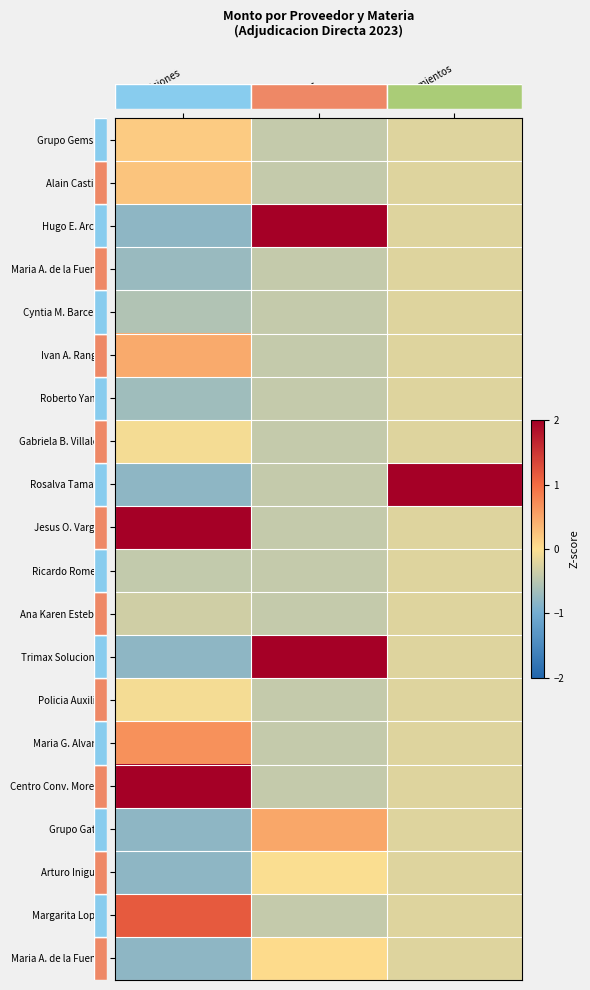

What is the difference between the highest and lowest values at Arrendamientos?

4.6